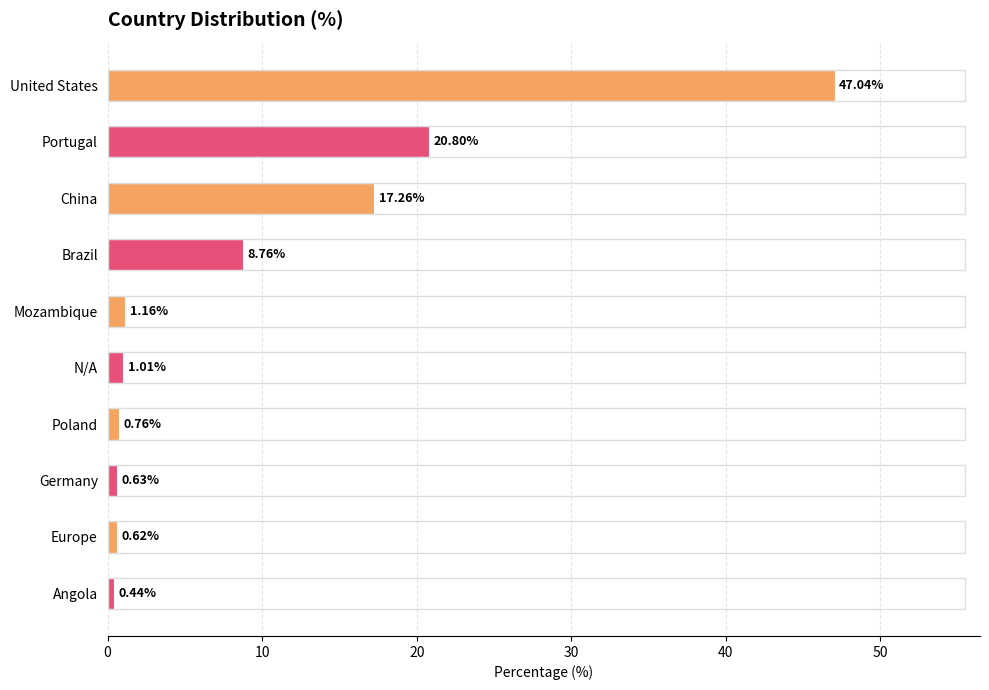

Where is the data nearest to the value 23?

Portugal